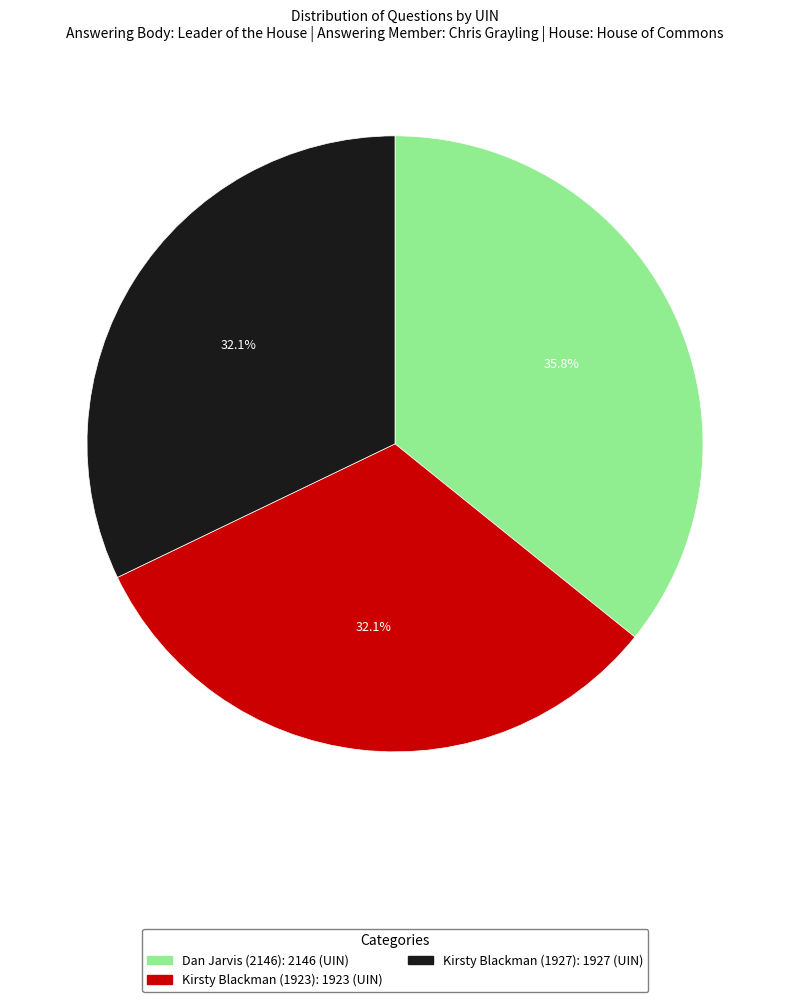

How many segments does this pie chart have?

3